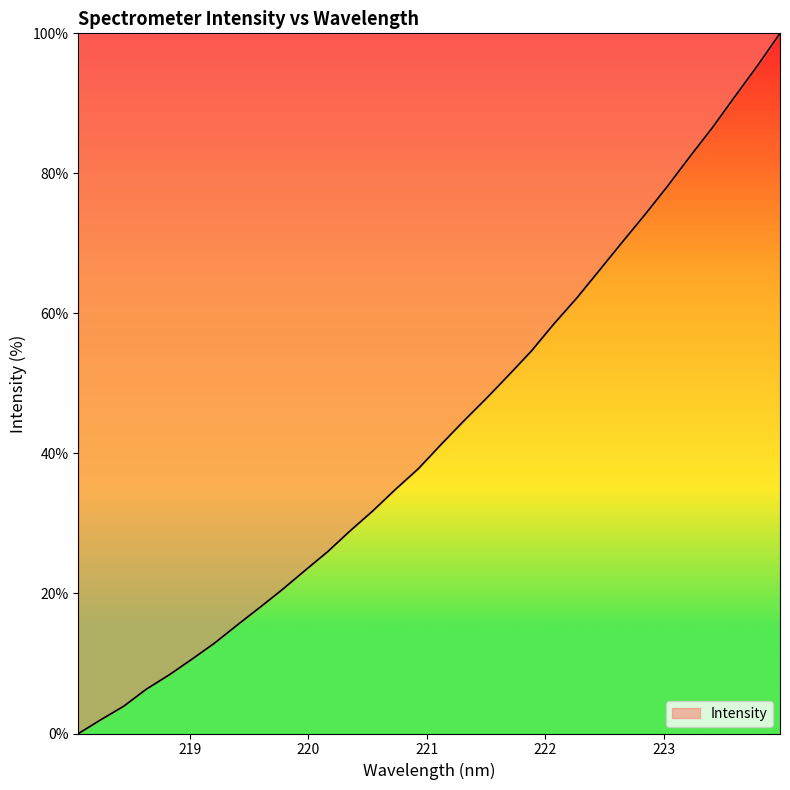

What is the difference between the maximum and minimum values?

100.0